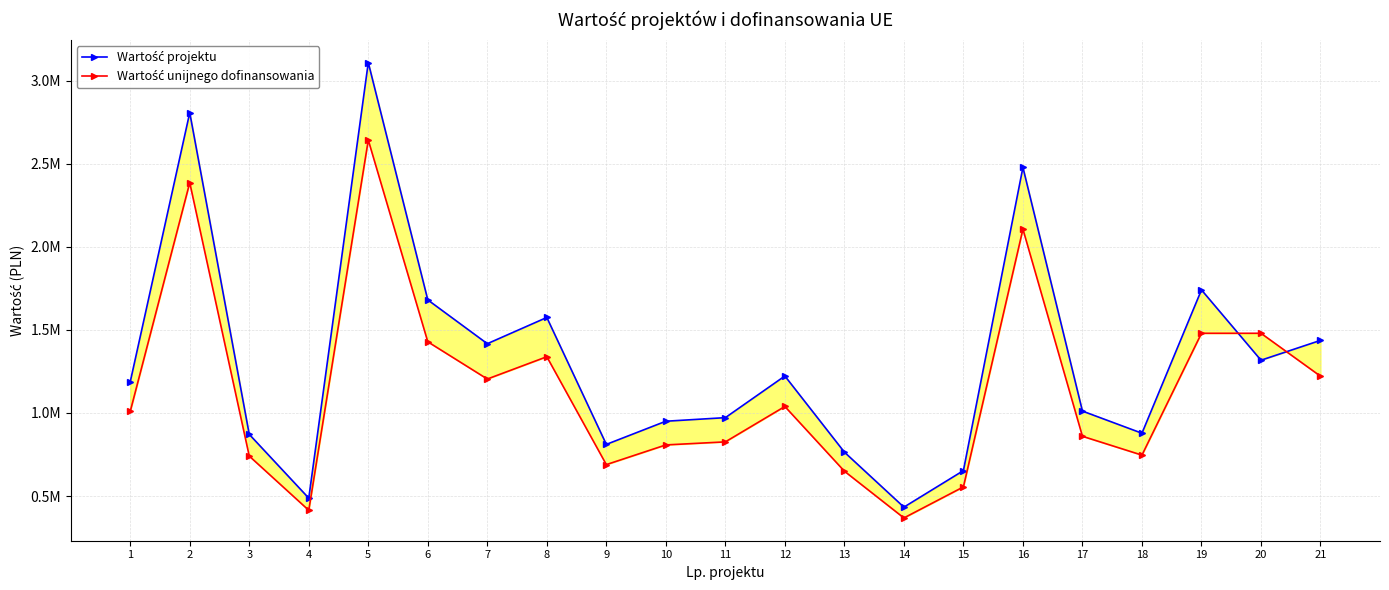

How many data points in Wartość unijnego dofinansowania are above 1008940?

11